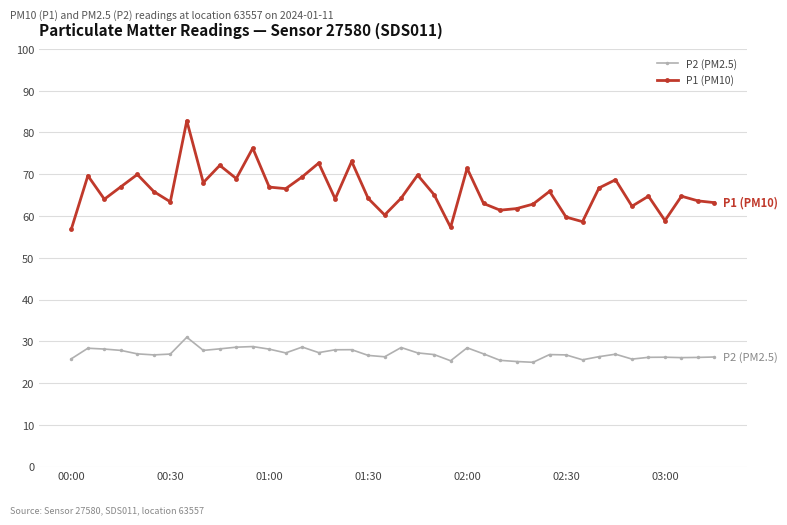

True or false: P1 (PM10) and P2 (PM2.5) cross at least once.

False